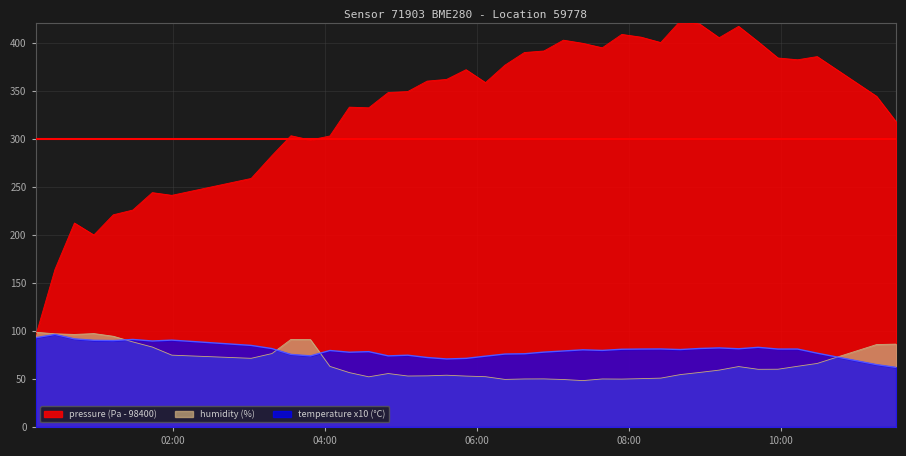

What is the label of the 1st point from the left?

2023-02-18T00:11:37